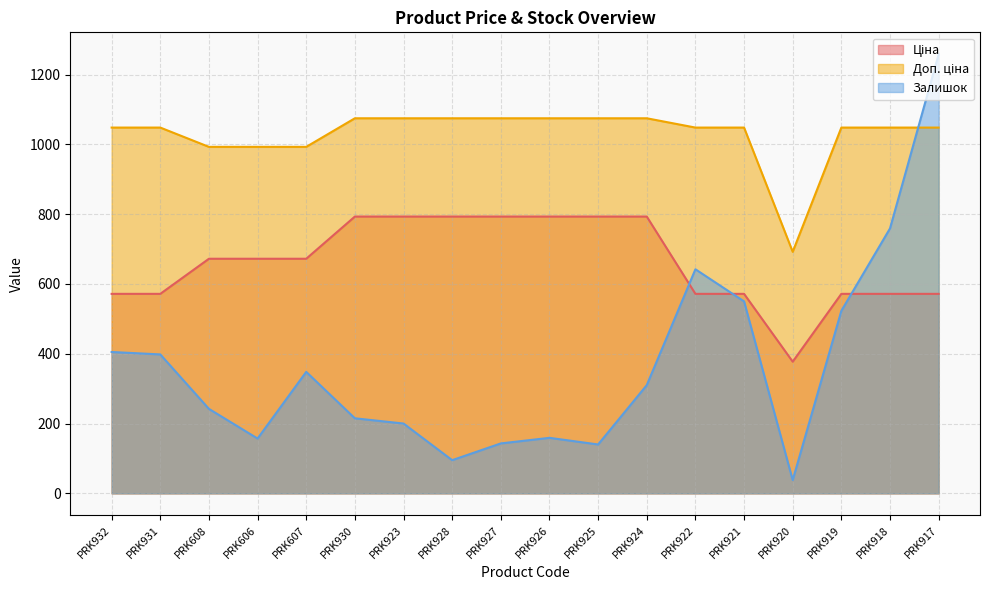

Does the chart have visible grid lines?

Yes